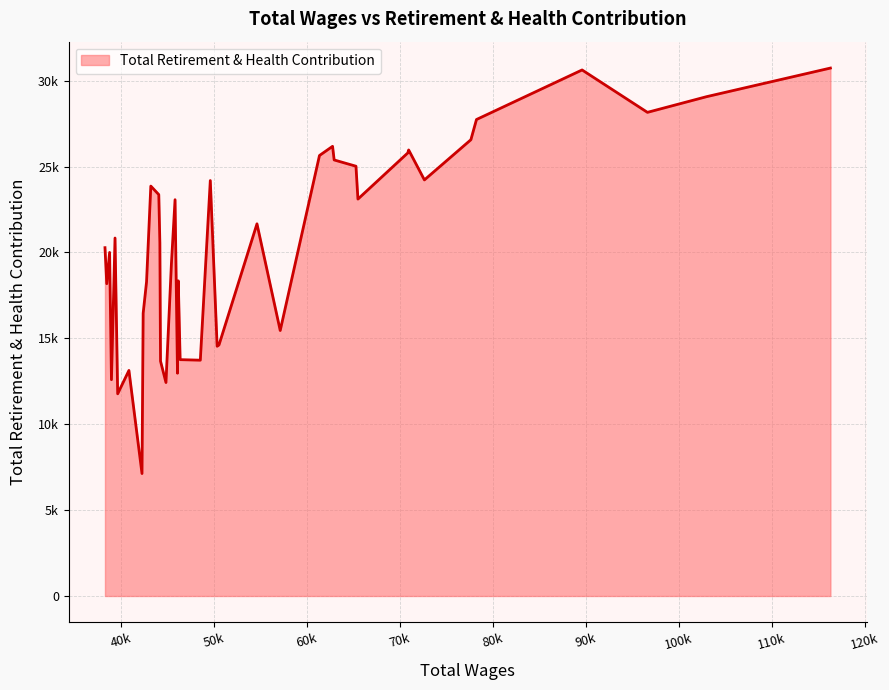

Is this an area chart (filled region under the line)?

Yes